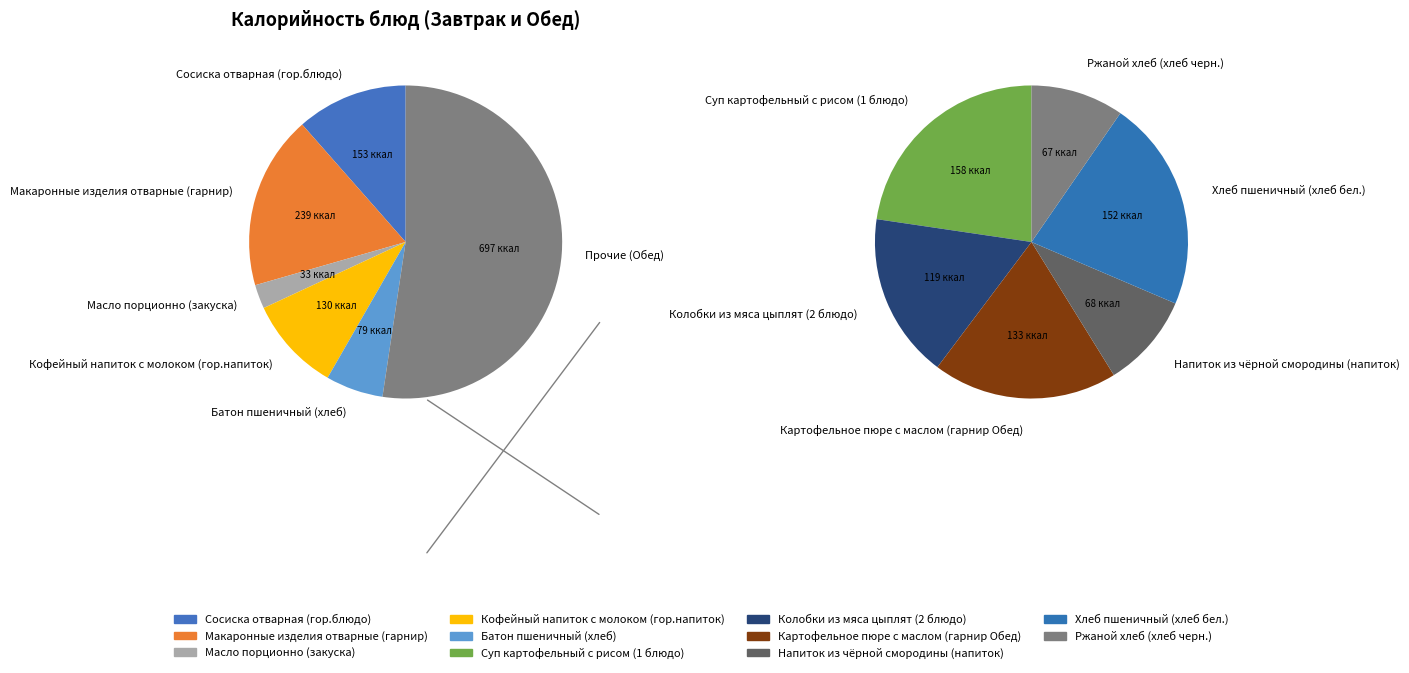

To the nearest percent, what is the average slice percentage?

9%